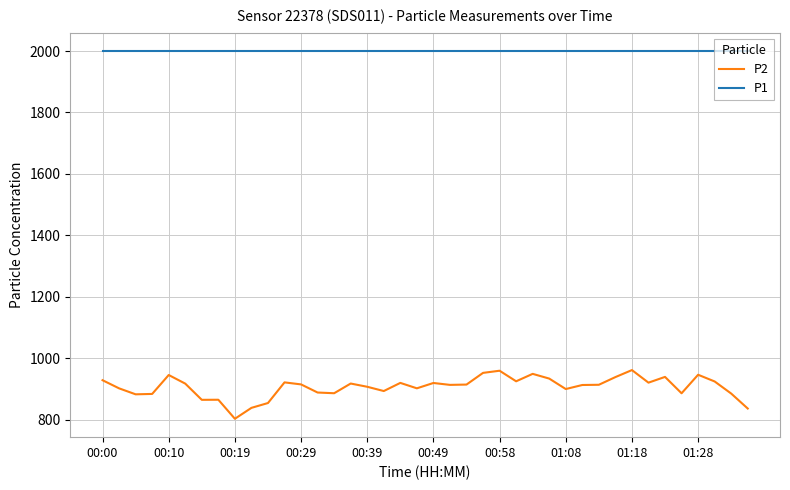

Which series has the largest total across all categories?

P1